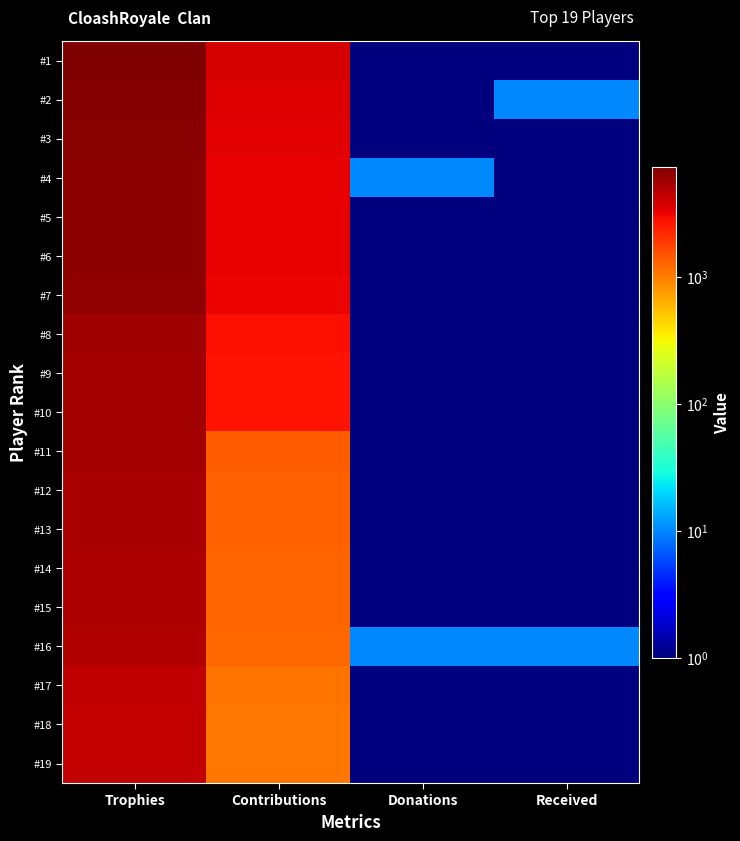

Count the number of data series in this chart.

19